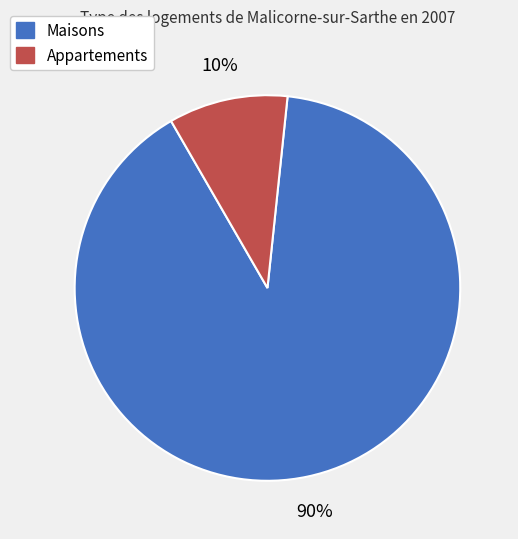

Does any single category account for the majority?

Yes